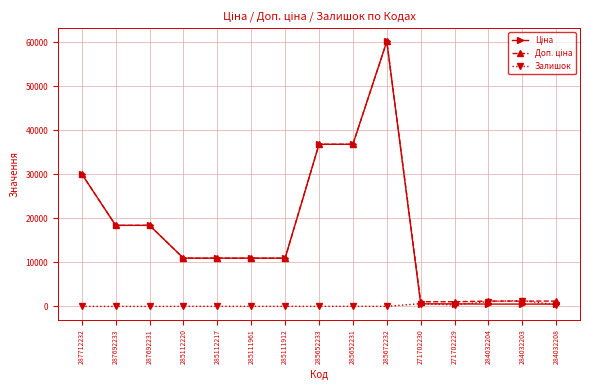

Which label corresponds to the largest value in the chart?

285672232